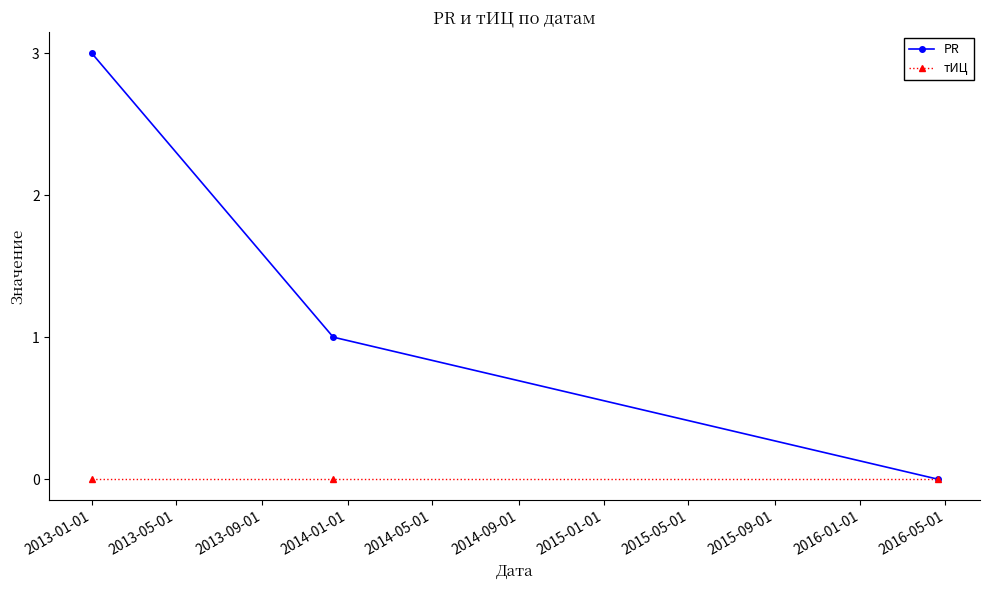

Reading left to right, what are all the values shown in this chart?

PR: 3	1	0
тИЦ: 0	0	0